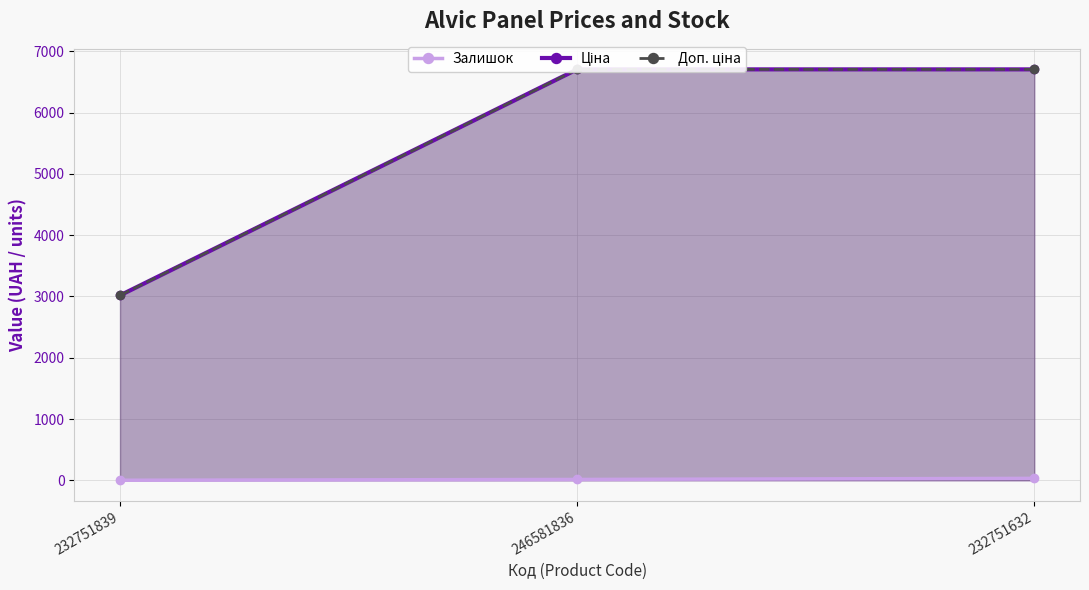

What is the label of the 2nd point from the left?

246581836